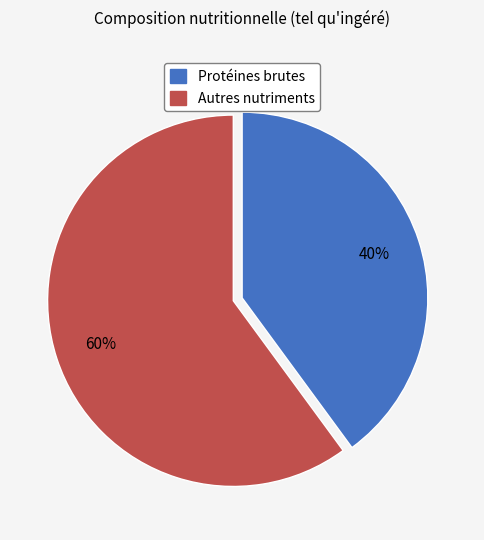

To the nearest percent, what is the difference between the largest and smallest slice percentages?

20%